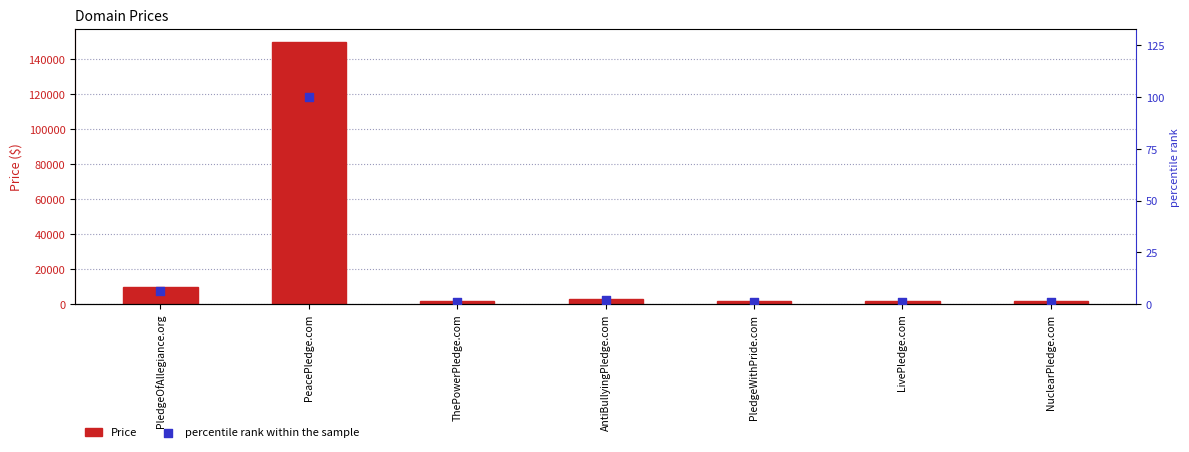

Which series has the largest total across all categories?

Price